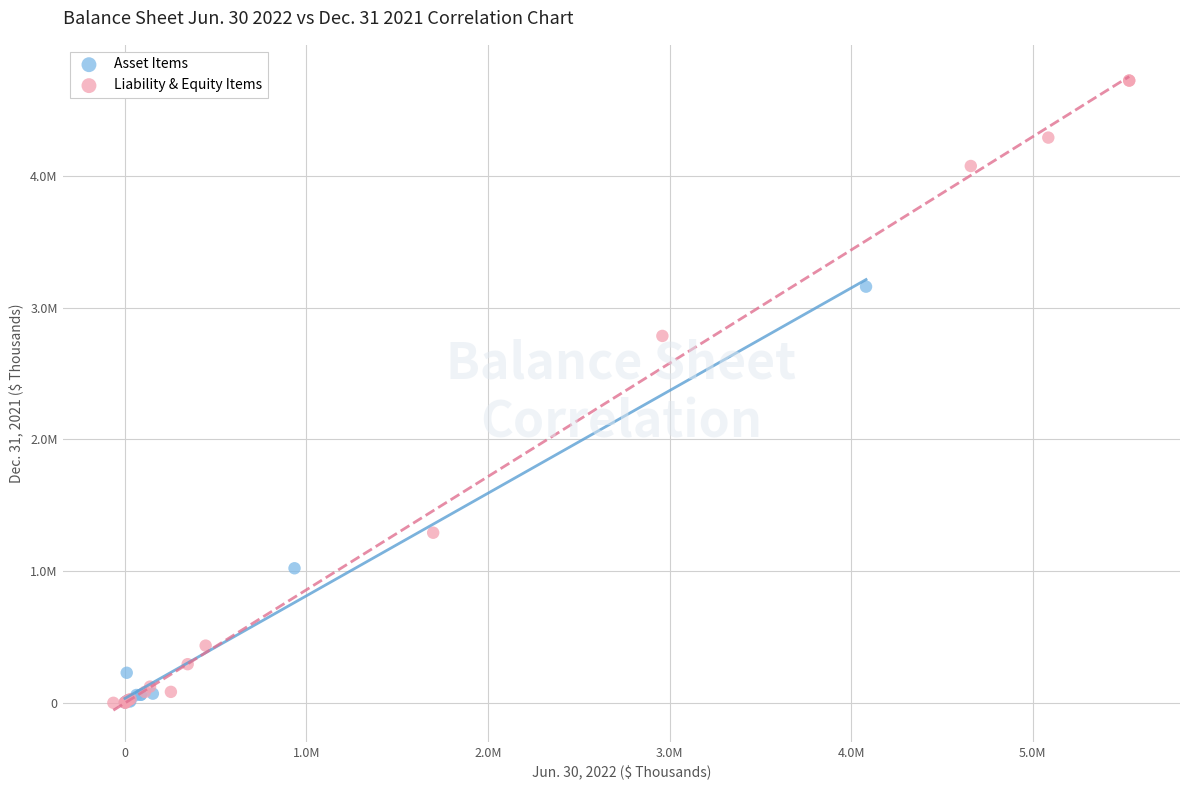

What are all the series names shown in the legend?

Asset Items, Liability & Equity Items